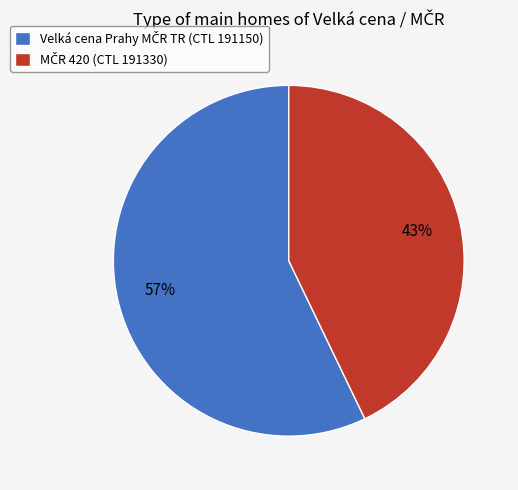

To the nearest percent, what is the average slice percentage?

50%